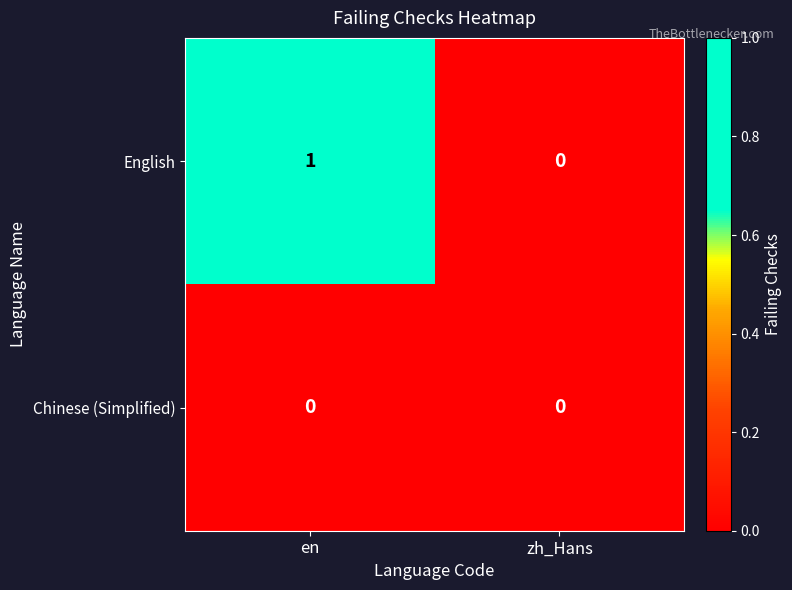

List the series in order of their overall mean, lowest first.

Chinese (Simplified), English